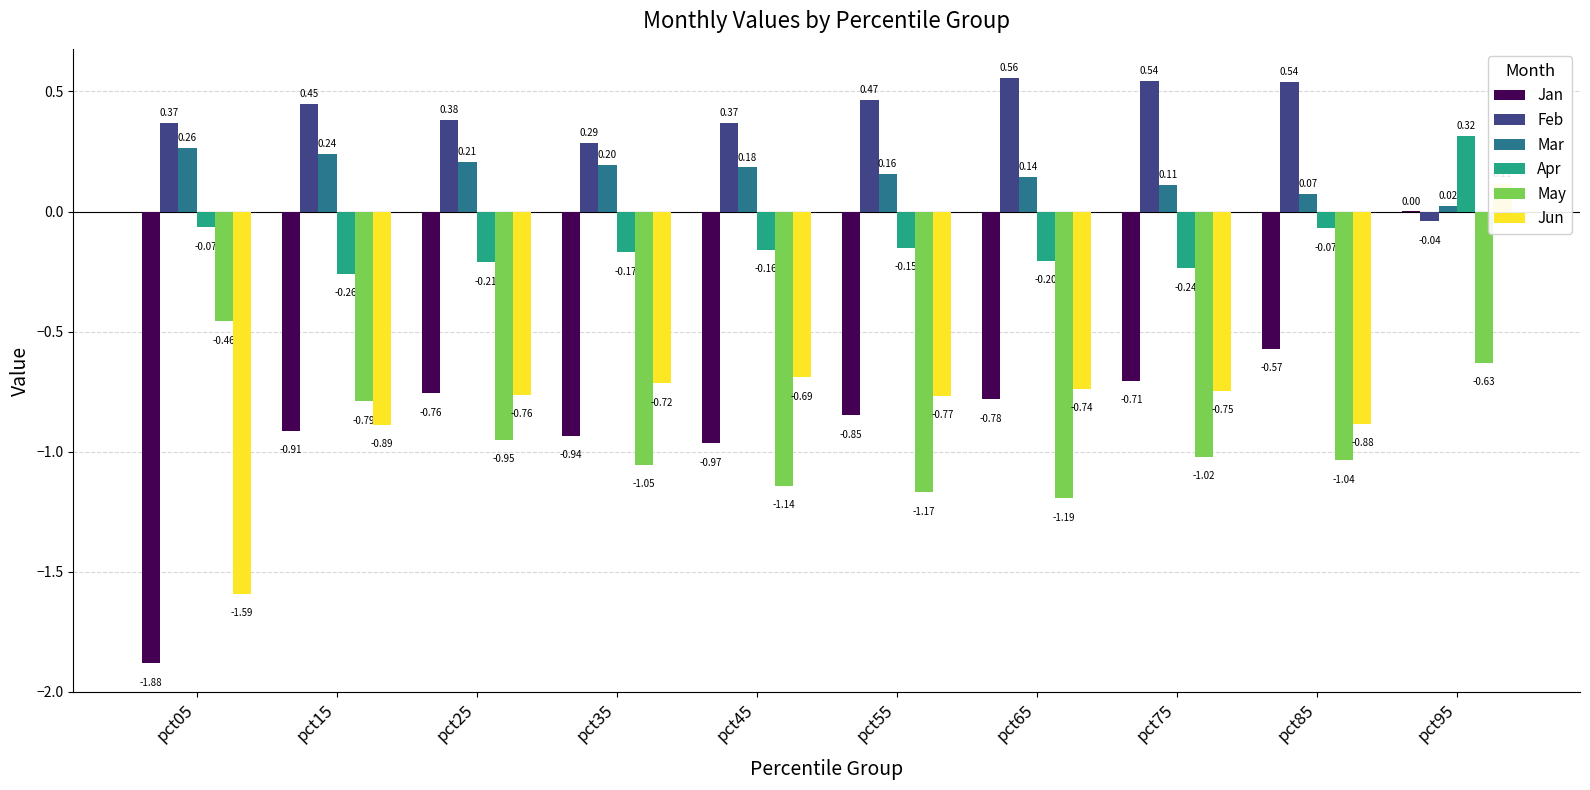

The value of Apr at pct85 is -0.0. True or false?

False